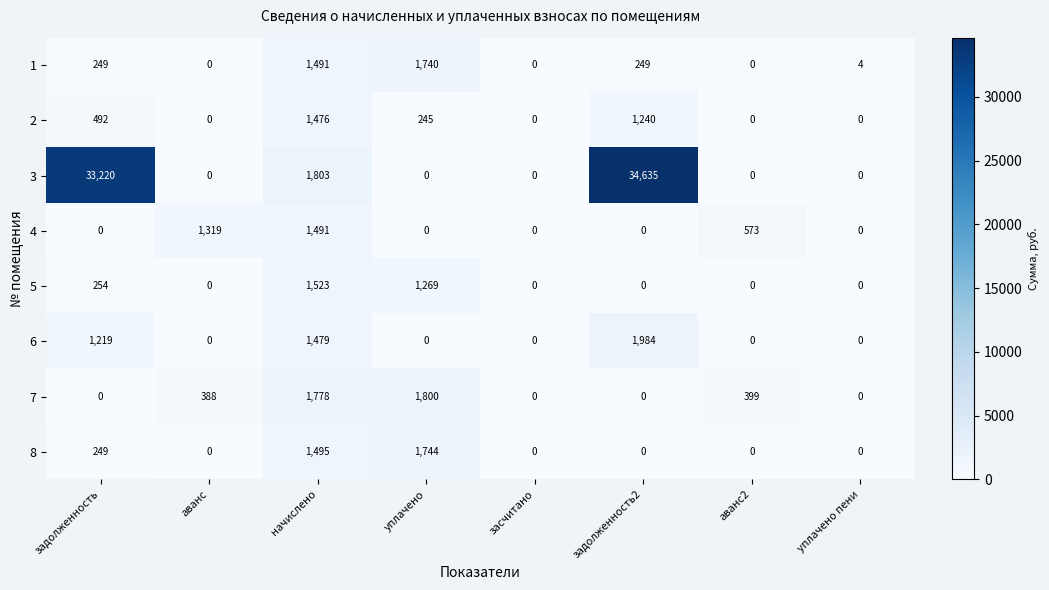

What is the difference between the second highest and minimum values in the 2 series?

1240